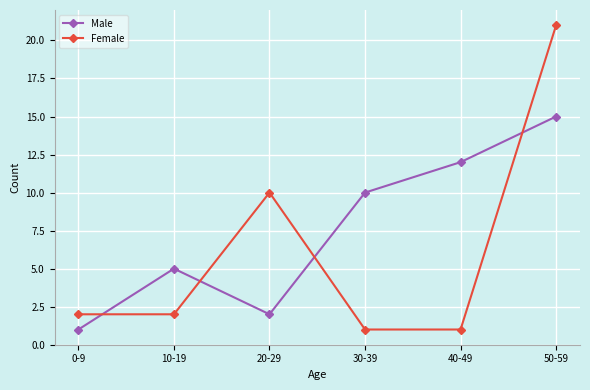

Reading left to right, list all the values displayed in this chart.

Male: 0-9=1	10-19=5	20-29=2	30-39=10	40-49=12	50-59=15
Female: 0-9=2	10-19=2	20-29=10	30-39=1	40-49=1	50-59=21